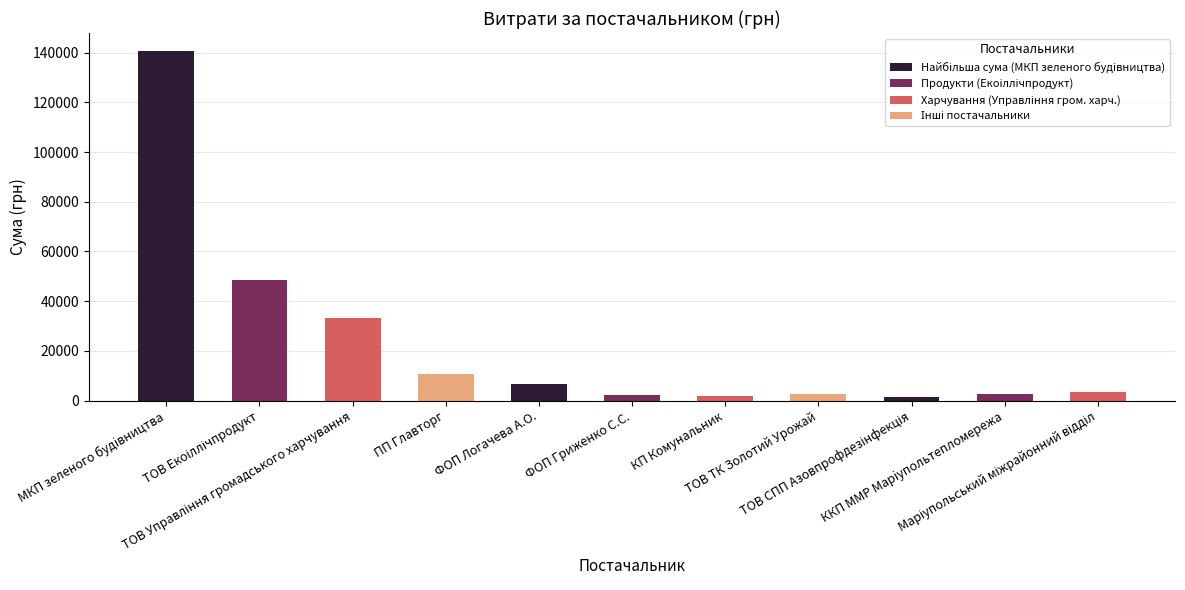

What is the sum of all values?

253680.8